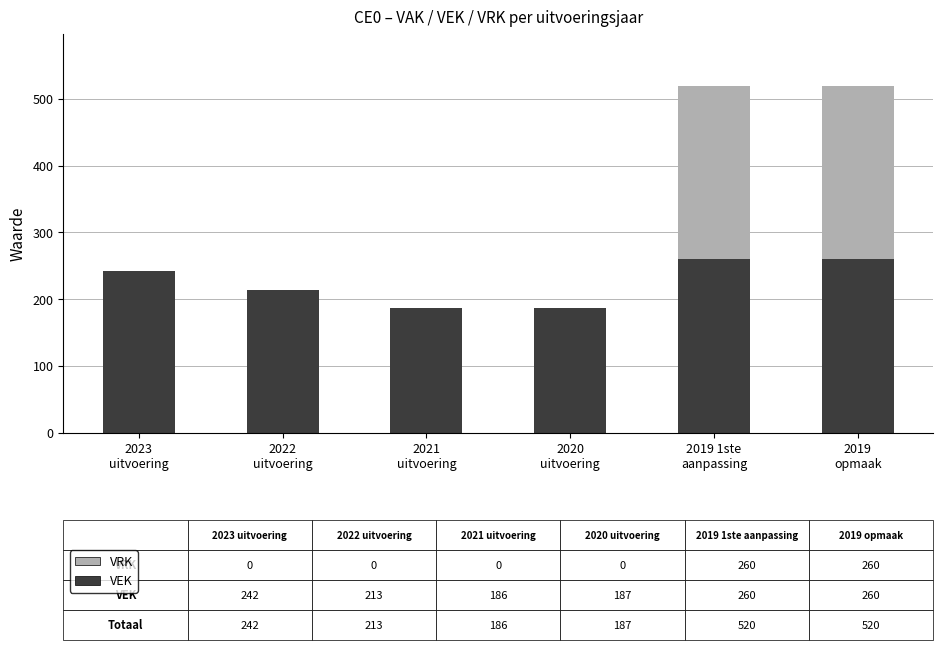

What is the highest value of the VEK series?

260